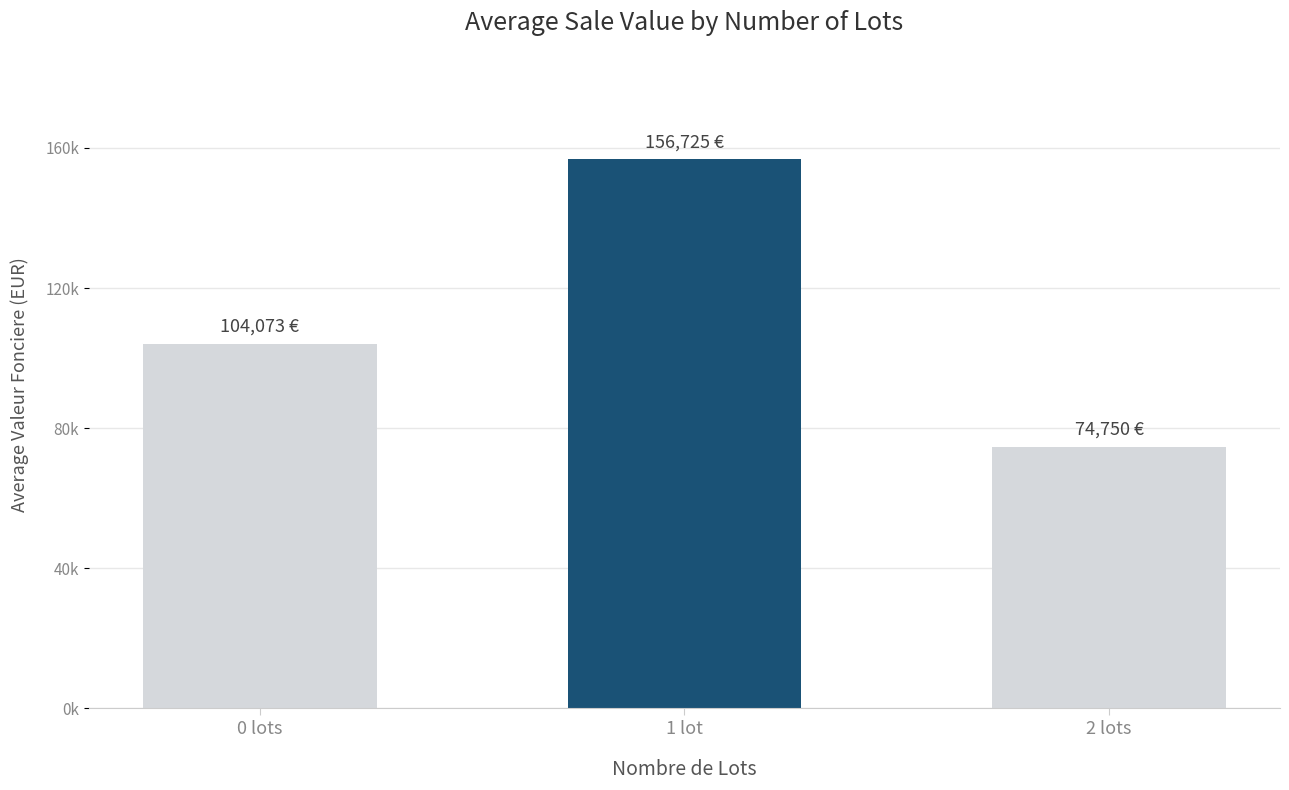

What is the change in value from 0 lots to 2 lots?

-29323